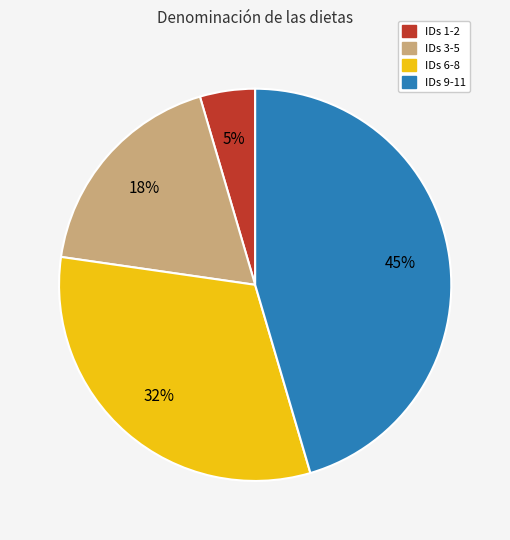

Approximately how many times larger is the value at IDs 6-8 compared to IDs 9-11?

0.7